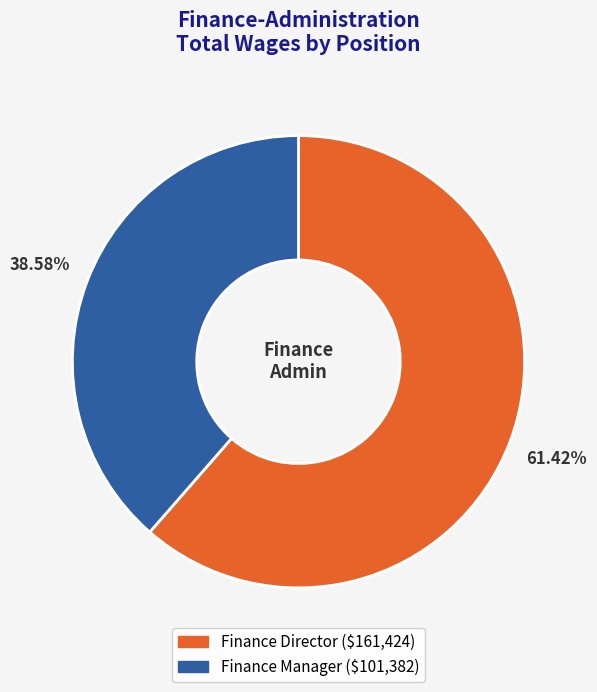

How many slices are in this pie chart?

2